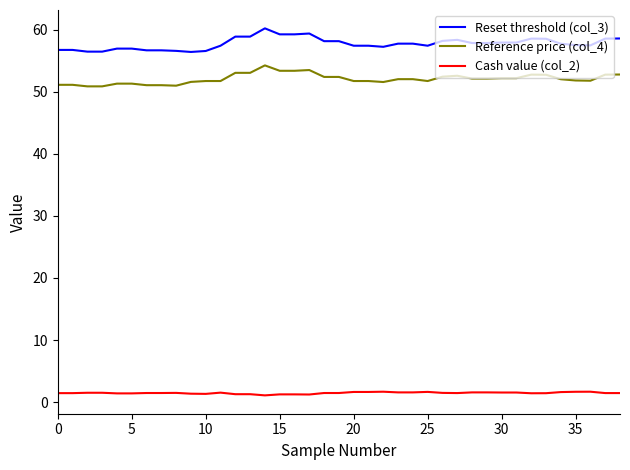

True or false: Reset threshold (col_3) and Cash value (col_2) intersect in this chart.

False